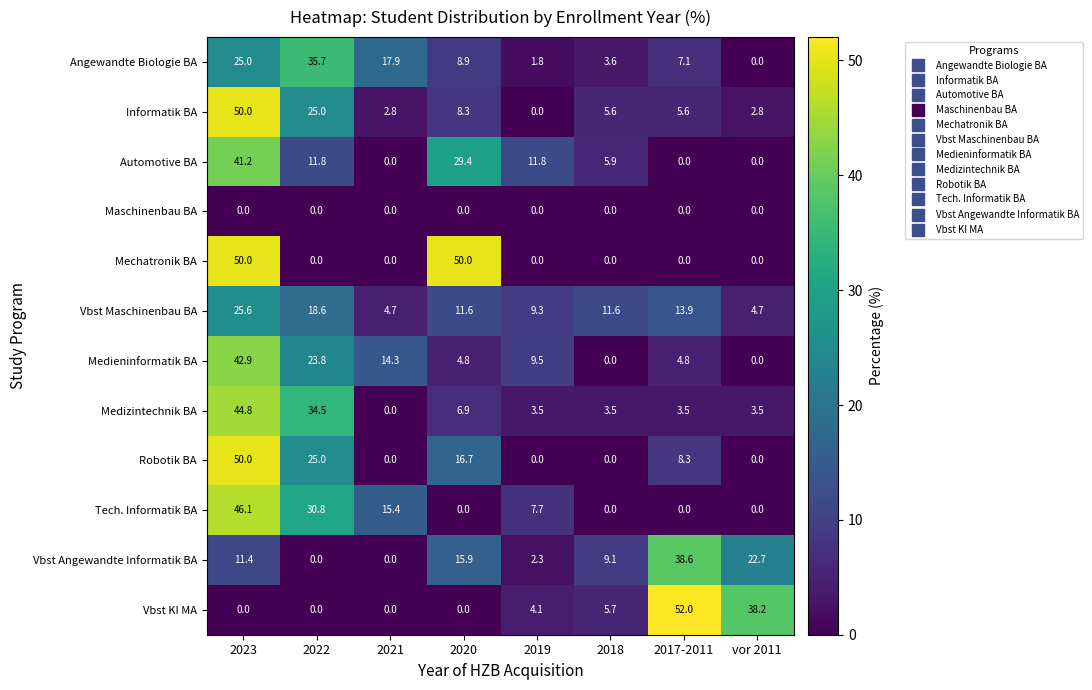

What is the spread (max minus min) of values at vor 2011?

38.2